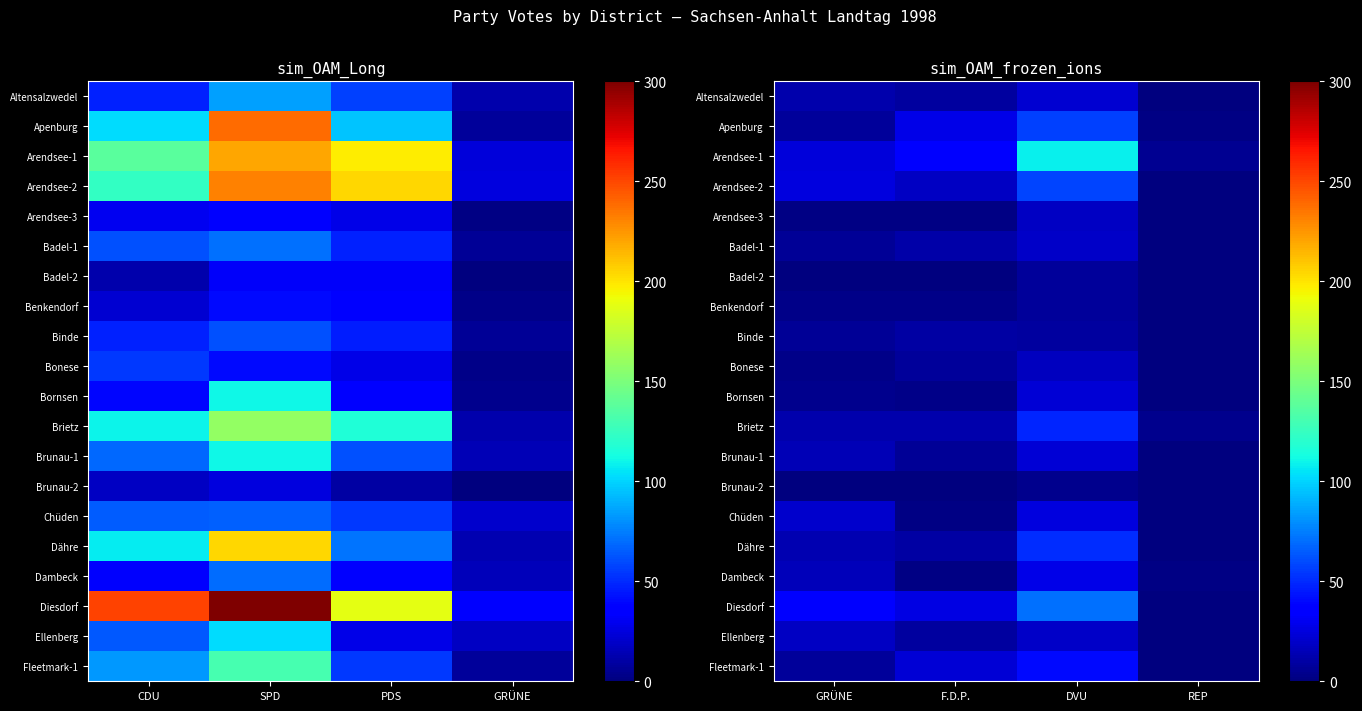

What is the sum of all Benkendorf values?

14